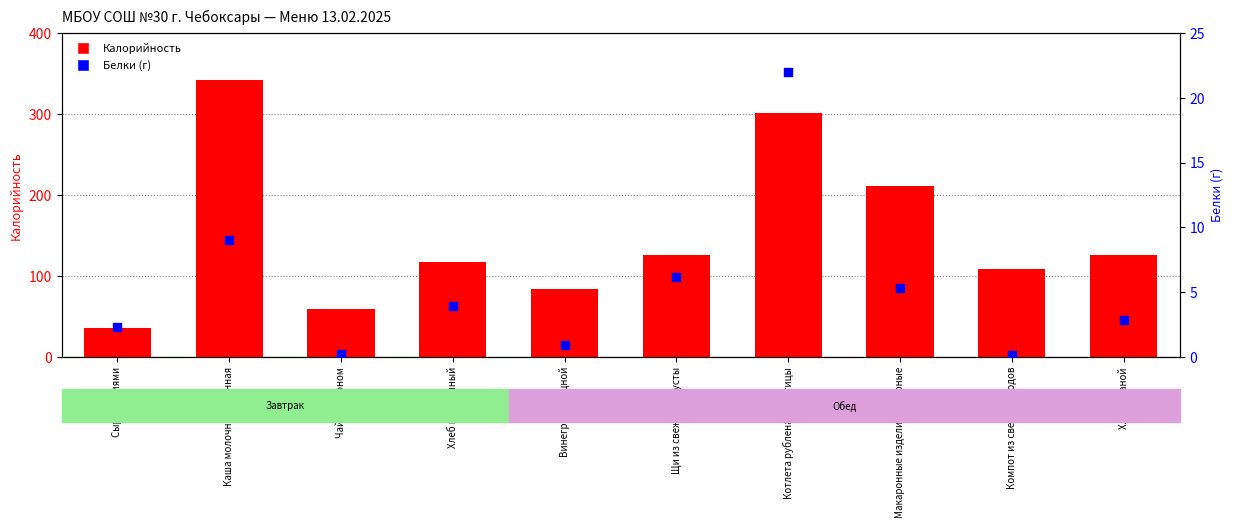

Which series reaches the maximum Y coordinate?

Калорийность